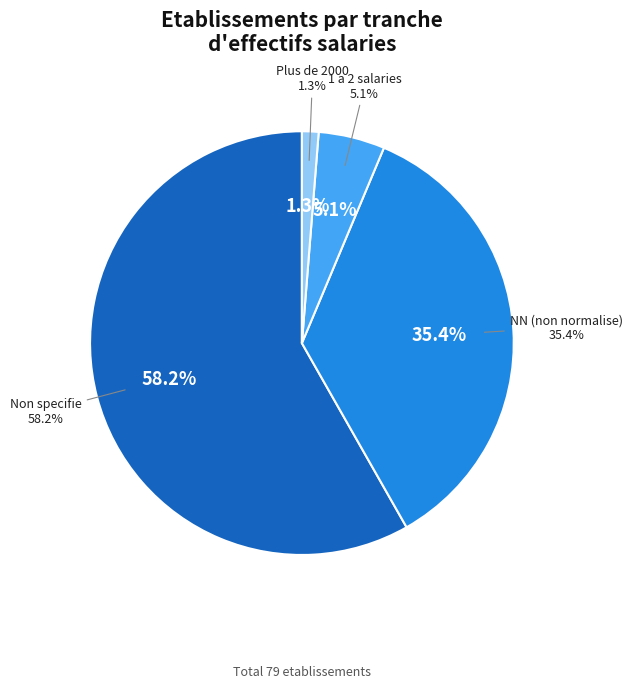

Is 09 the majority of the pie?

No